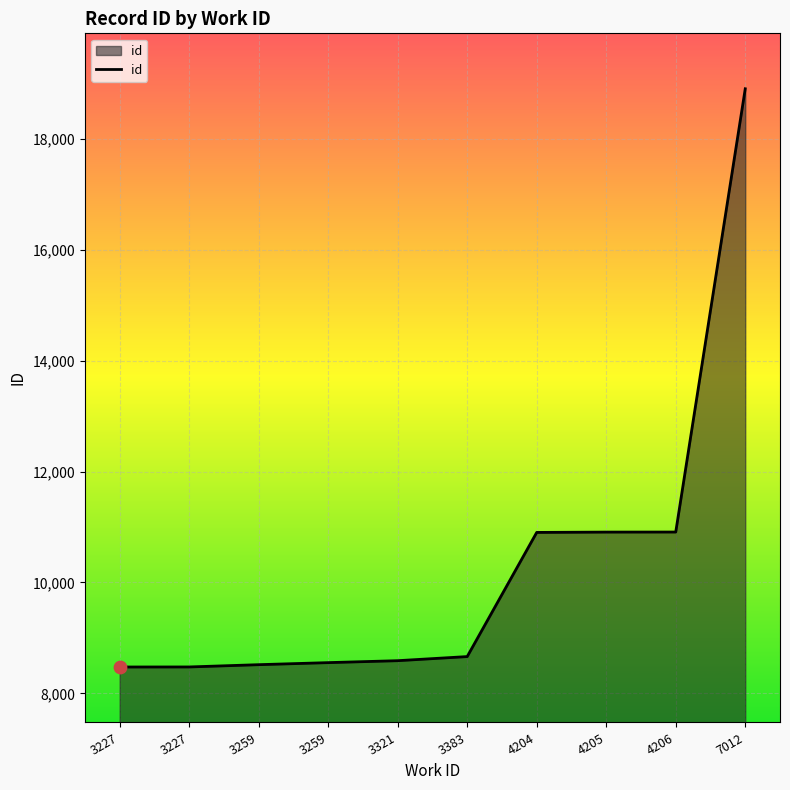

What is the ratio of the value at 3259 to the value at 4205?

0.8